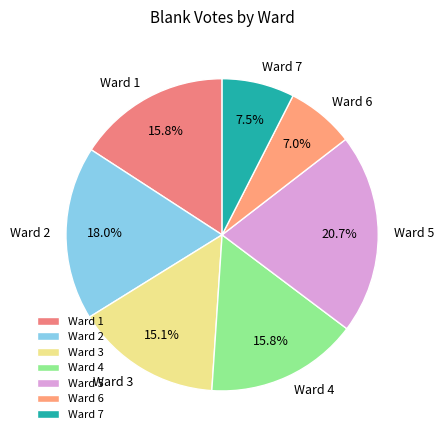

To the nearest percent, what portion does Ward 2 represent?

18%